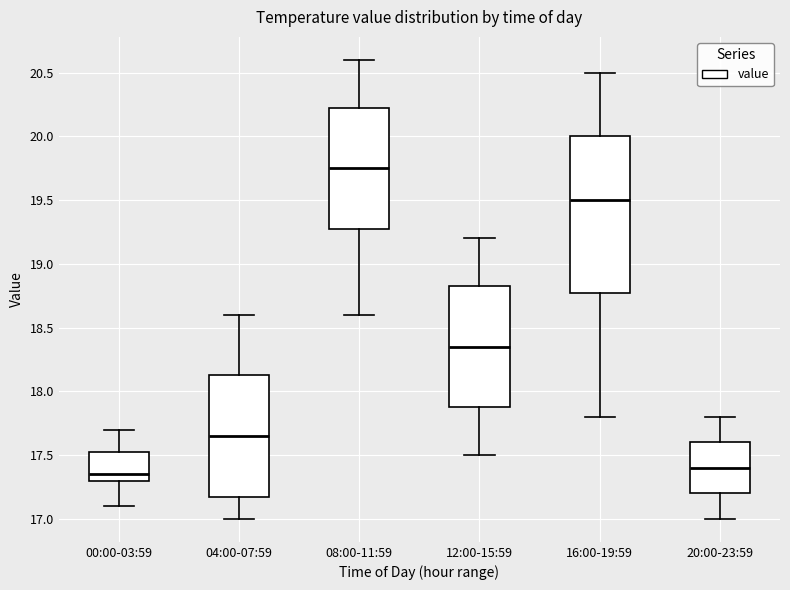

Where does the lower whisker of the box for 20:00-23:59 end on the y-axis? The values are not printed on the chart, so give them approximately, as read against the axis.

17.00